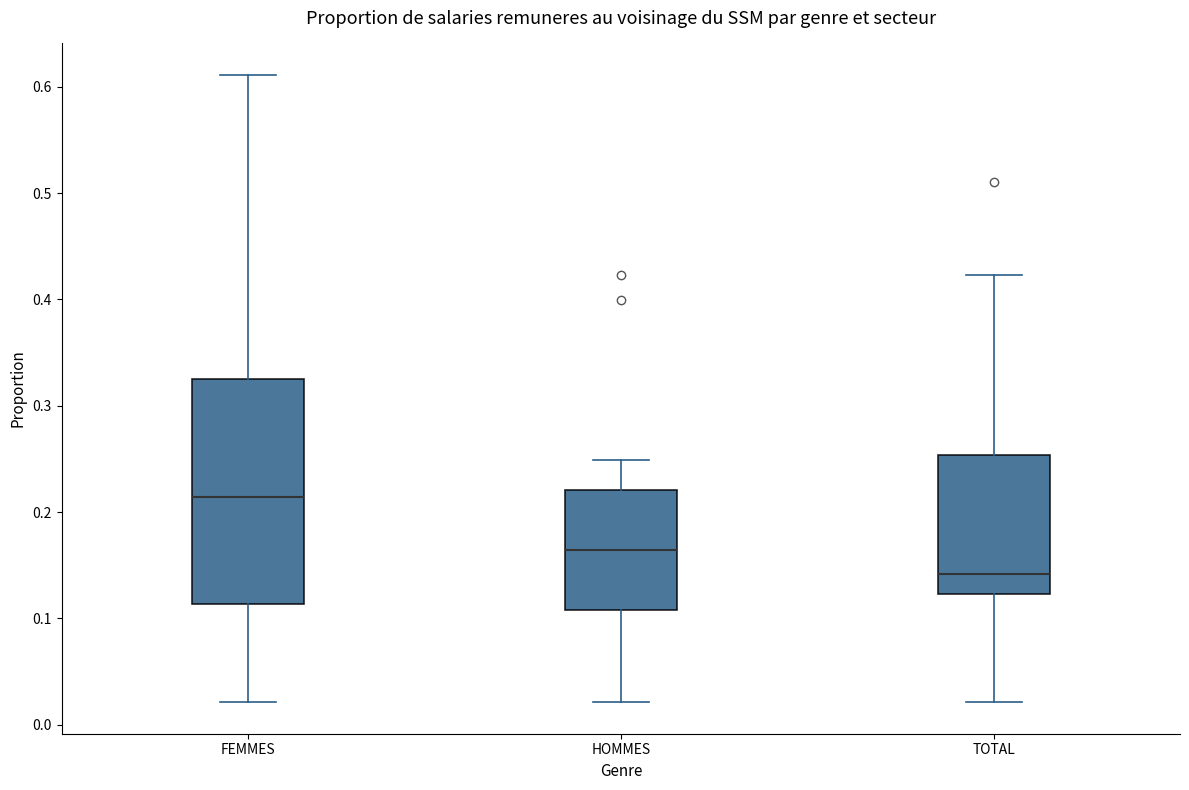

Reading left to right, read every box against the y-axis: the position of its median line, the range the box covers, and the ends of its whiskers. The values are not printed on the chart, so give them approximately, as read against the axis.

FEMMES: median 0.21, box 0.11 to 0.33, whiskers 0.02 to 0.61
HOMMES: median 0.16, box 0.11 to 0.22, whiskers 0.02 to 0.25
TOTAL: median 0.14, box 0.12 to 0.25, whiskers 0.02 to 0.42